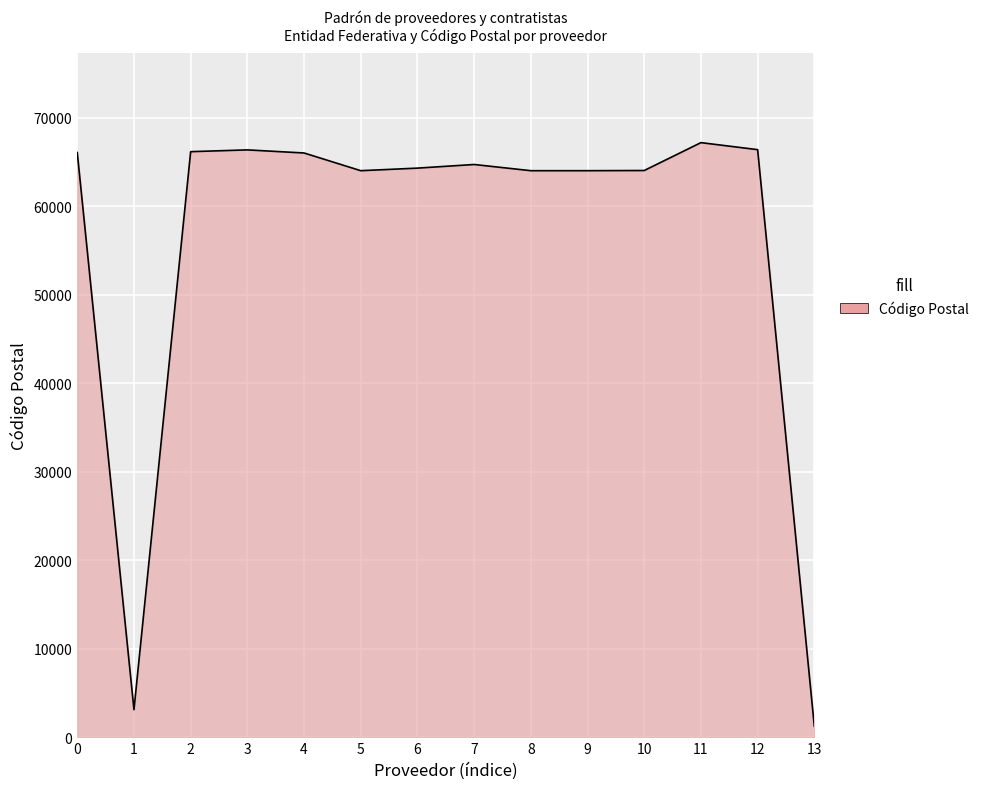

What is the maximum value shown in the chart?

67170